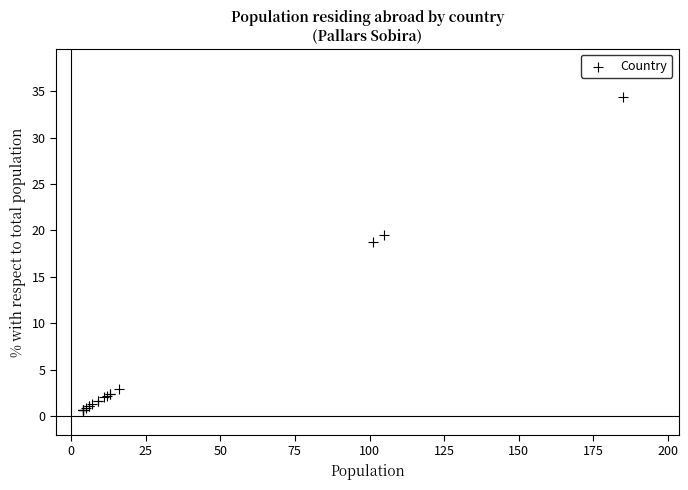

What Y value in the scatter plot is closest to 17?

18.8